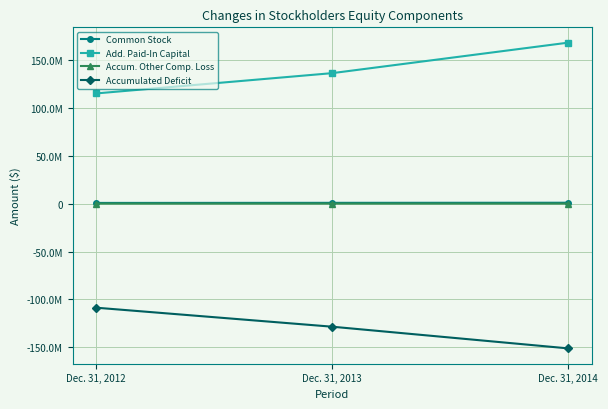

At which label is Common Stock closest to 779895?

Dec. 31, 2013